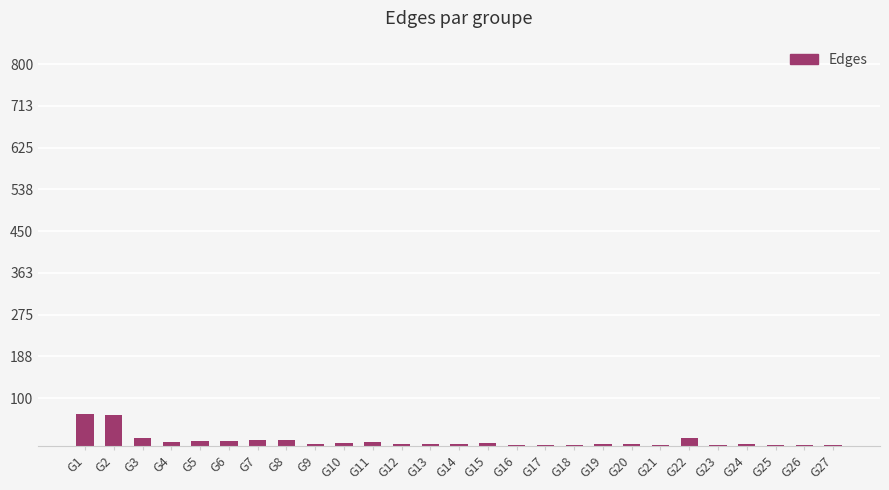

How many categories are shown in the chart?

27